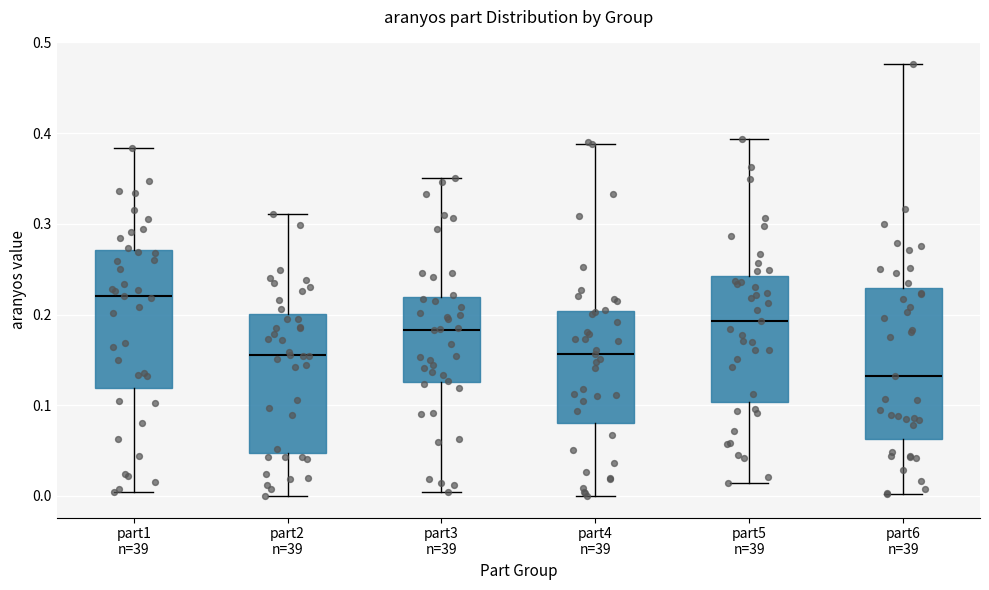

Which box is the tallest, from its lower edge to its upper edge?

part6 n=39